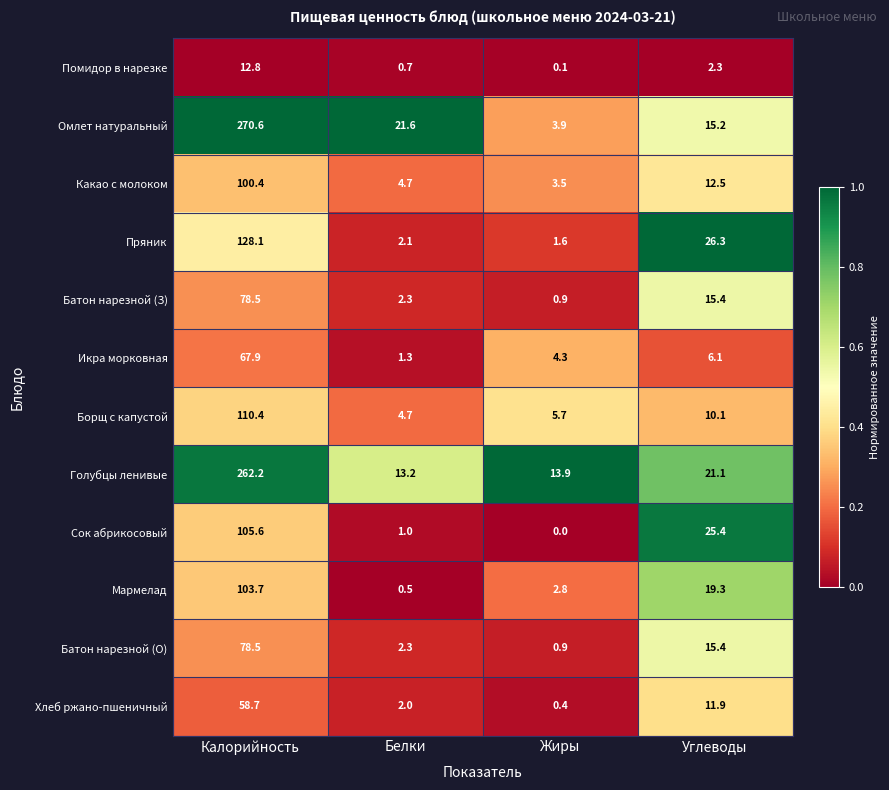

At which label does Голубцы ленивые reach its peak?

Калорийность